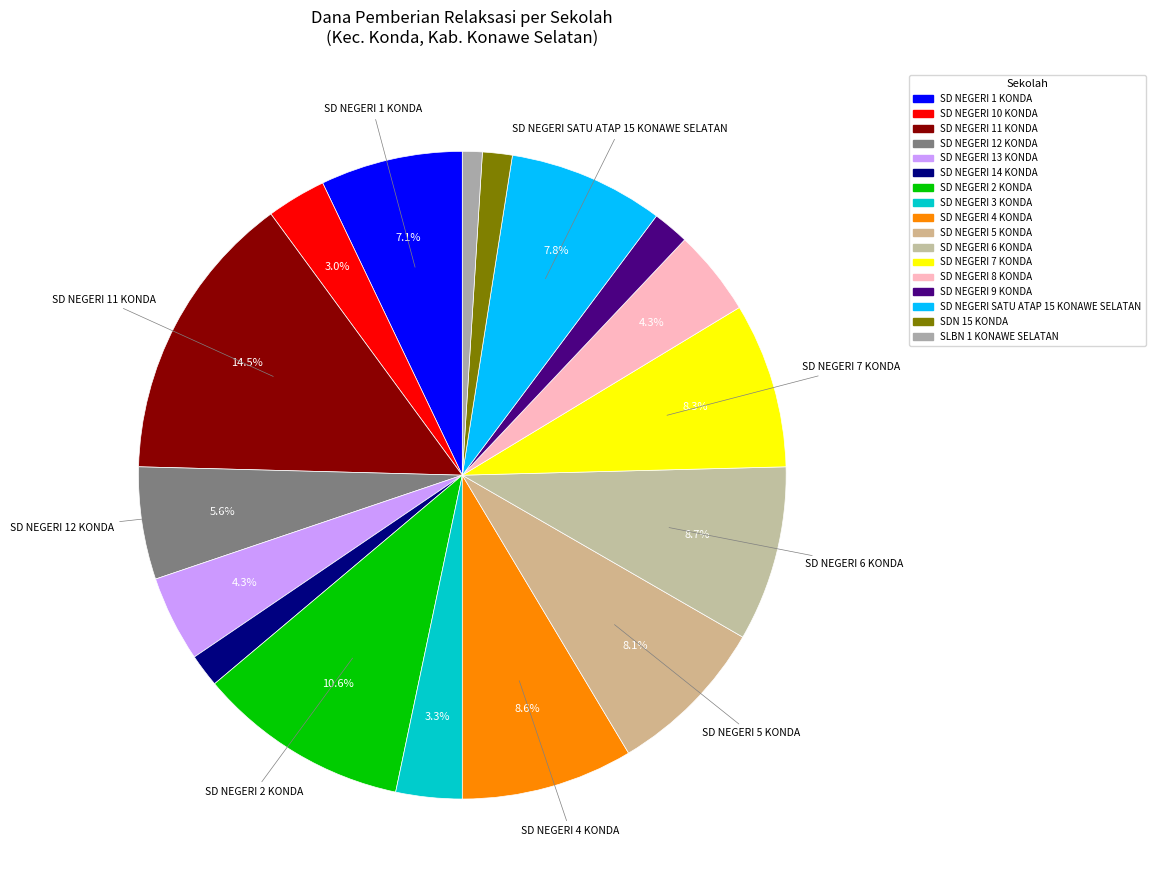

Does SD NEGERI 11 KONDA account for over 50% of the chart?

No